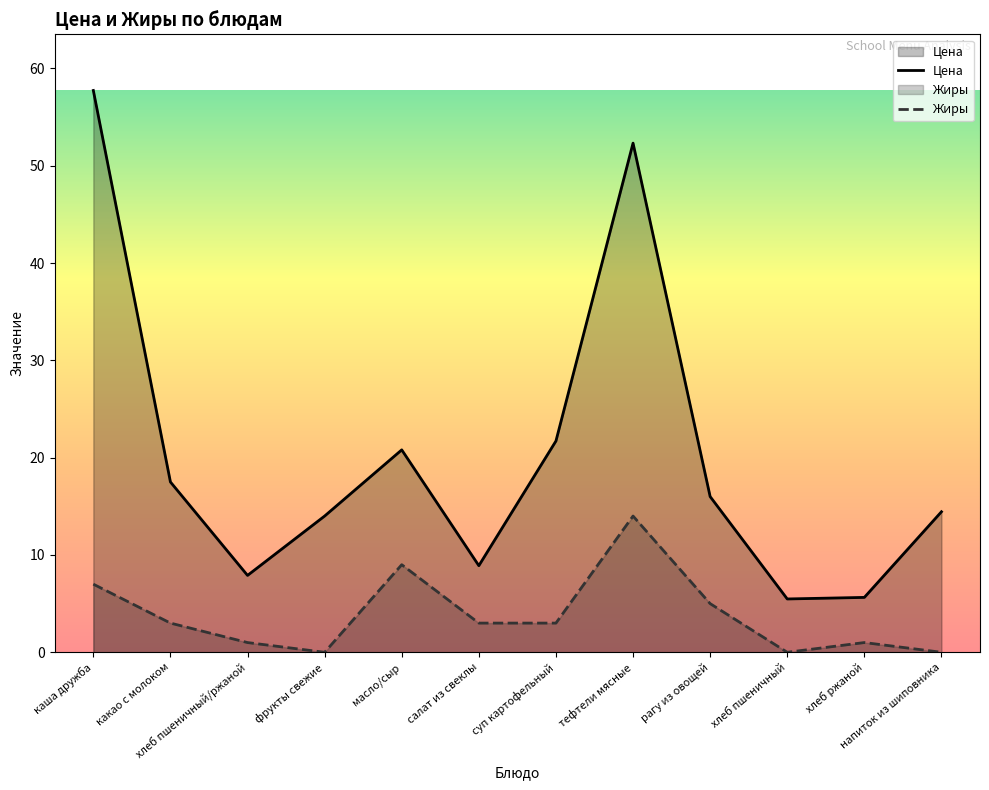

At how many categories does at least one series exceed 40?

2